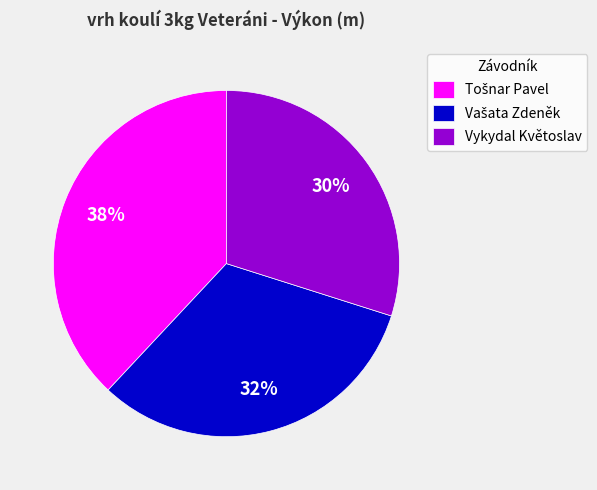

Is it true that Vykydal Květoslav is 30% of the pie?

True